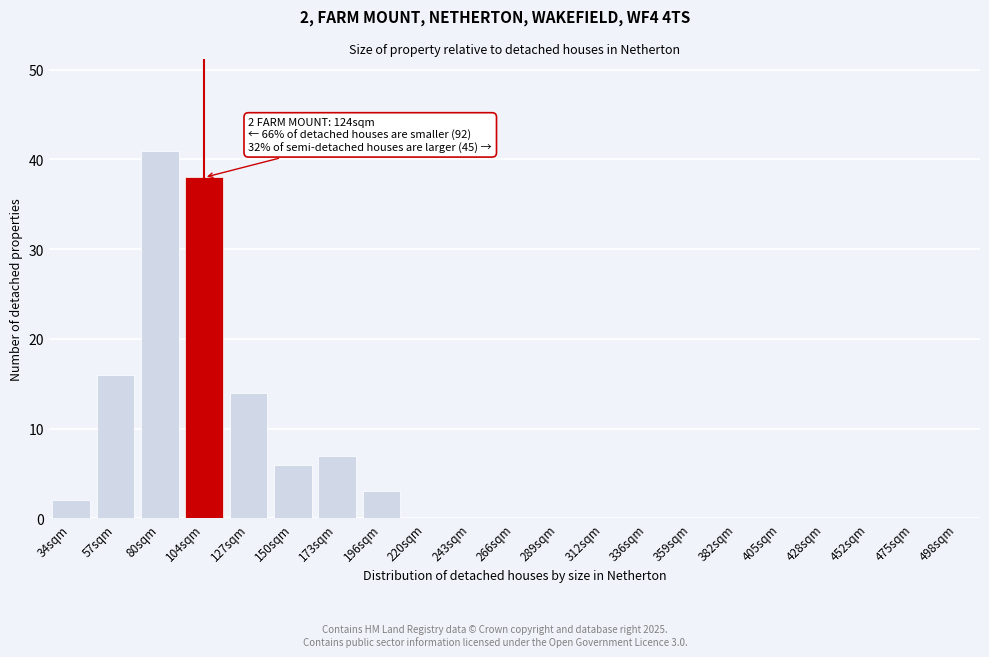

Reading left to right, what are all the values shown in this chart?

34sqm=2	57sqm=16	80sqm=41	104sqm=38	127sqm=14	150sqm=6	173sqm=7	196sqm=3	220sqm=0	243sqm=0	266sqm=0	289sqm=0	312sqm=0	336sqm=0	359sqm=0	382sqm=0	405sqm=0	428sqm=0	452sqm=0	475sqm=0	498sqm=0